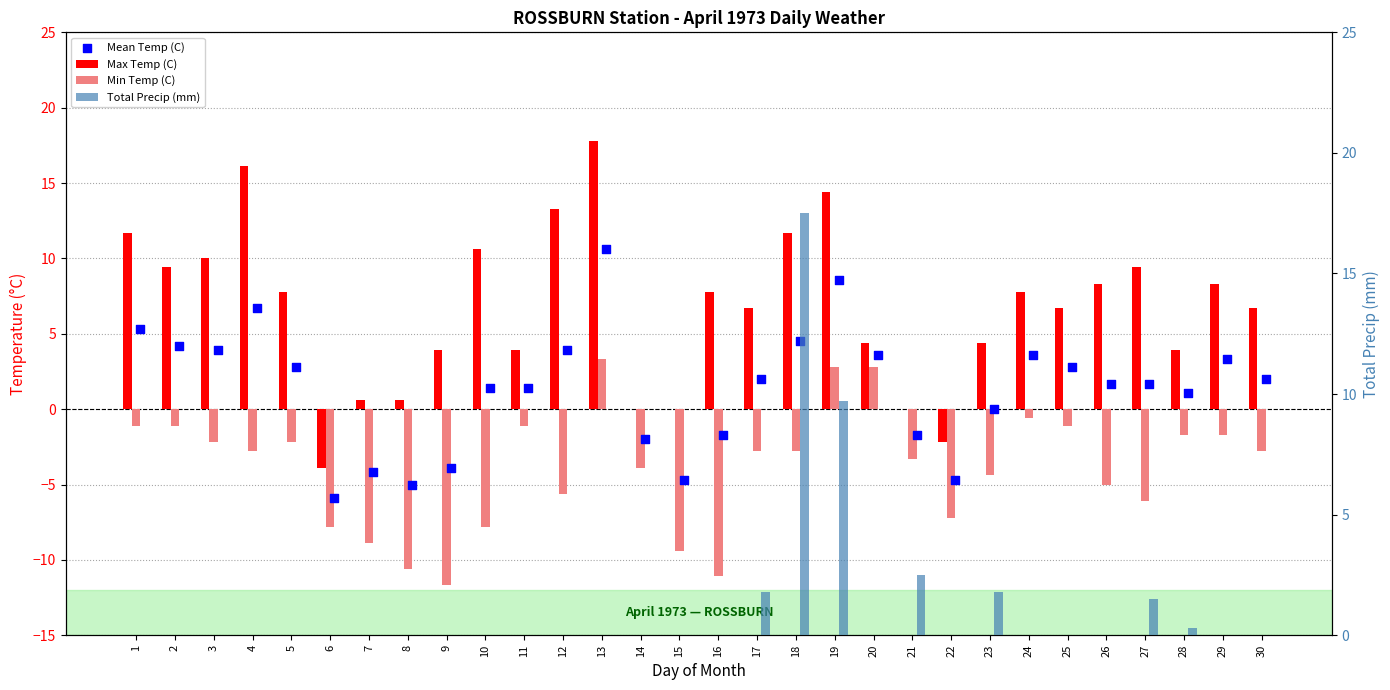

What is the total value across all series at 10?

4.2